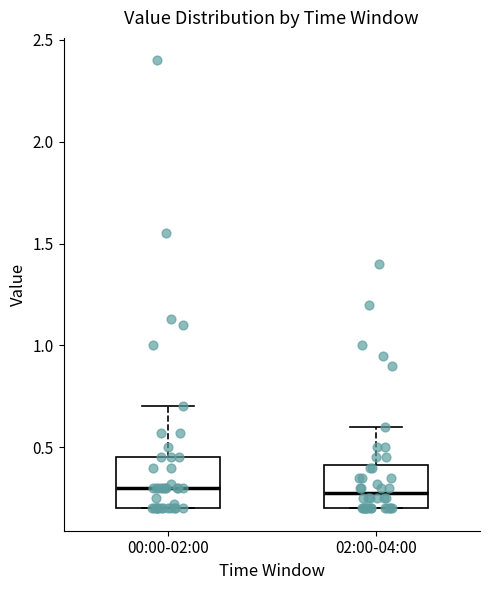

Reading left to right, transcribe this box plot: for each box, give where its median line is, the range the box spans, and where its two whiskers end, as read against the y-axis. The values are not printed on the chart, so give them approximately, as read against the axis.

00:00-02:00: median 0.30, box 0.20 to 0.45, whiskers 0.20 to 0.70
02:00-04:00: median 0.30, box 0.20 to 0.40, whiskers 0.20 to 0.60